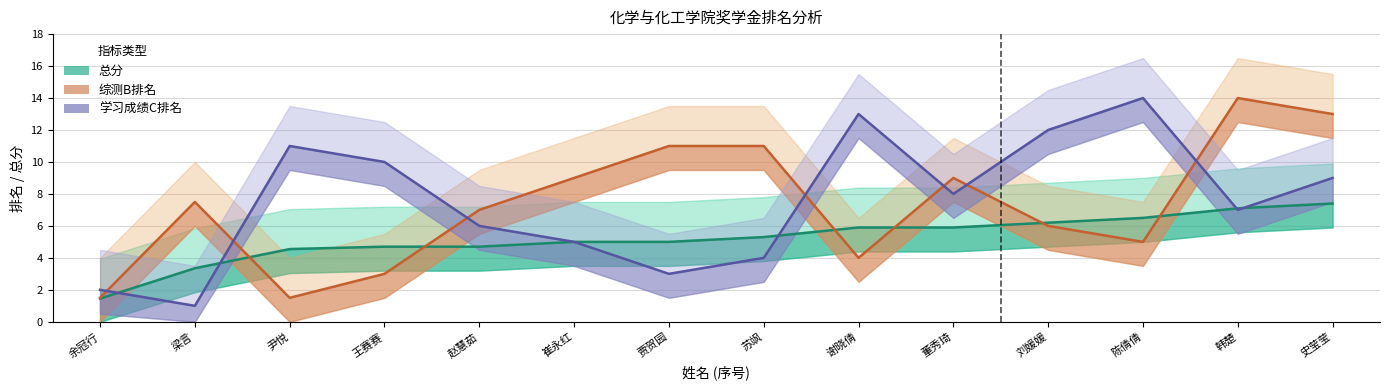

Read the 学习成绩C排名 value at 史莹莹.

9.0